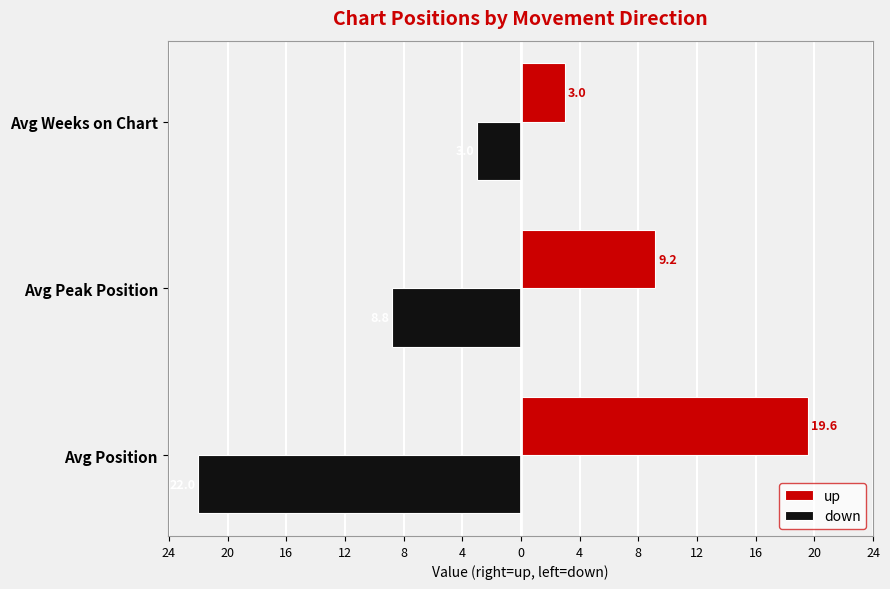

What are all the series names shown in the legend?

up, down